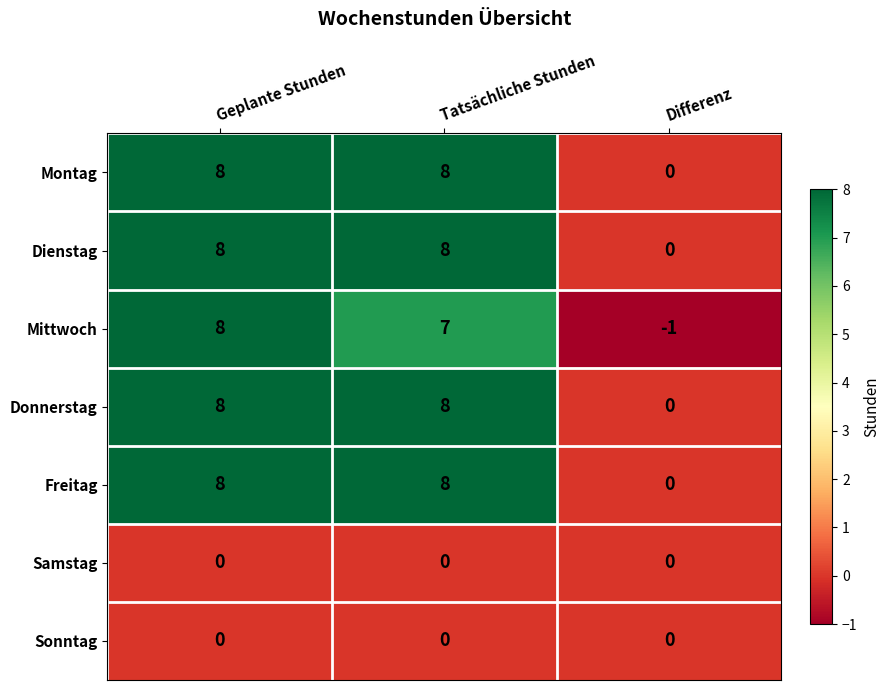

True or false: Freitag has a value of 6 at Tatsächliche Stunden.

False